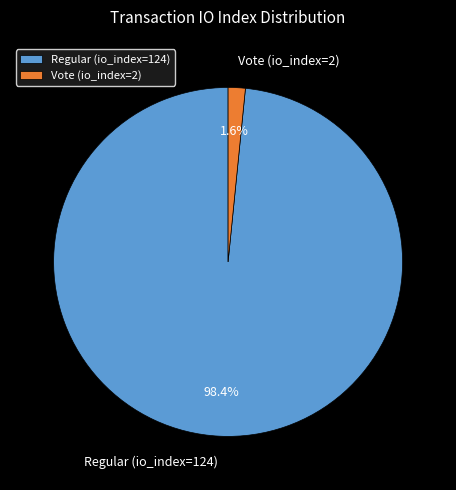

The Vote (io_index=2) slice represents 15% of the pie. True or false?

False